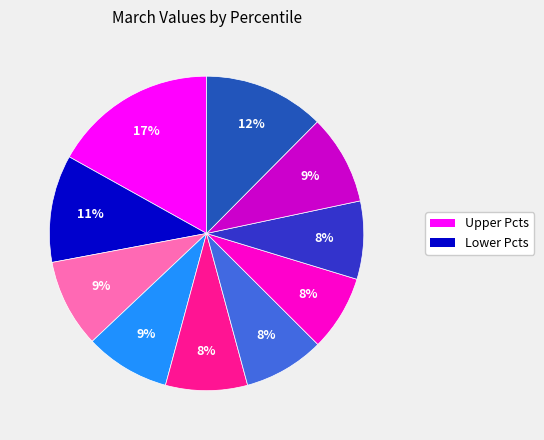

To the nearest percent, what is the average slice percentage?

10%